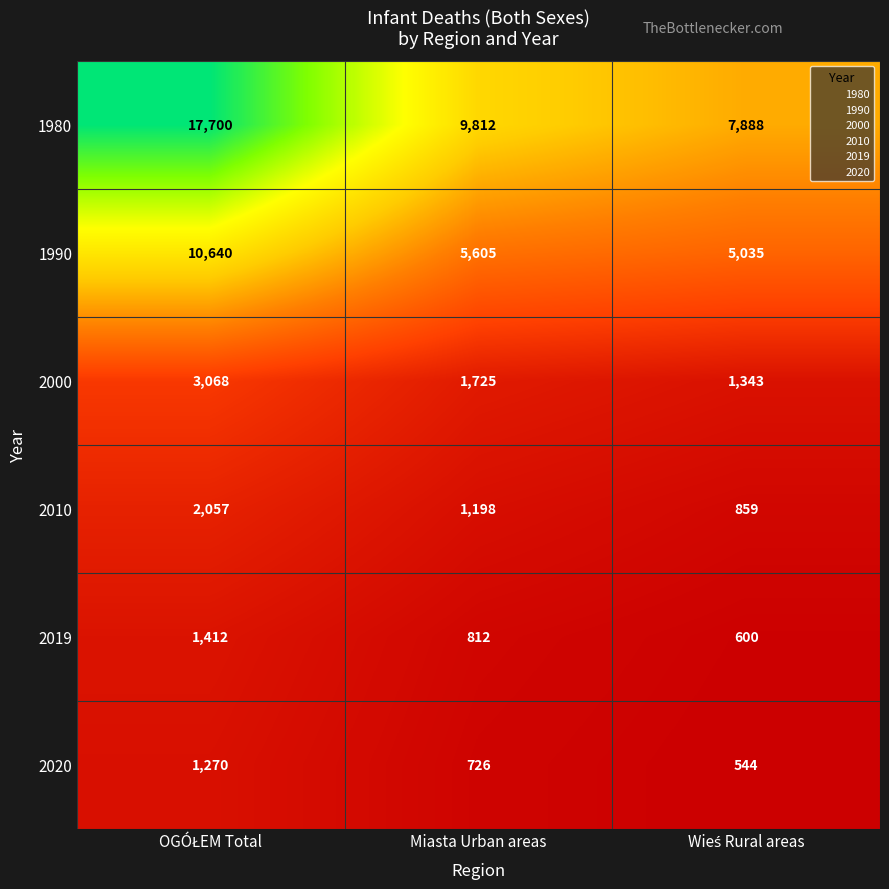

How many series are shown in this chart?

6